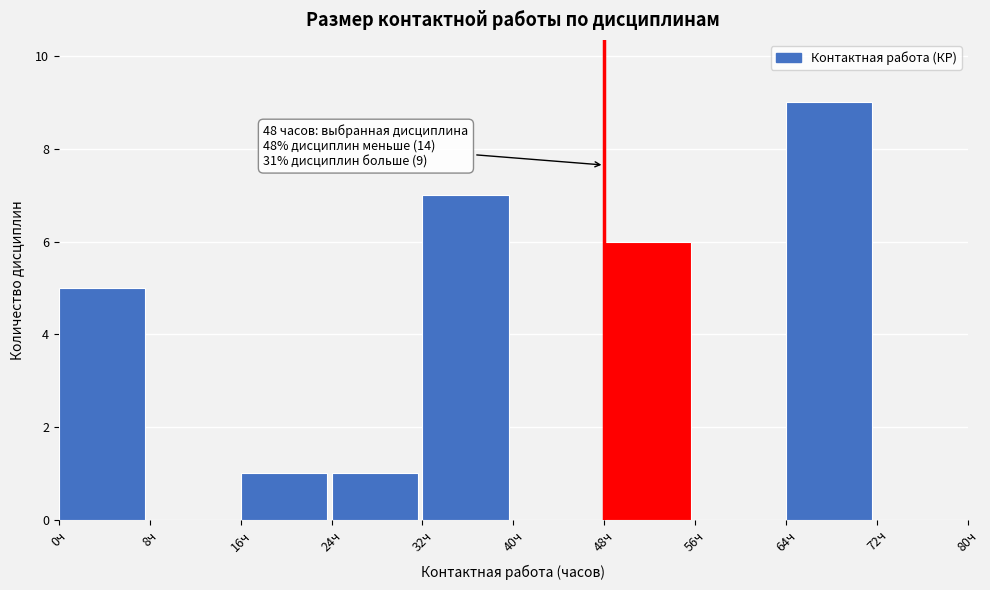

Which range on the x-axis has the tallest bar?

64 to 72